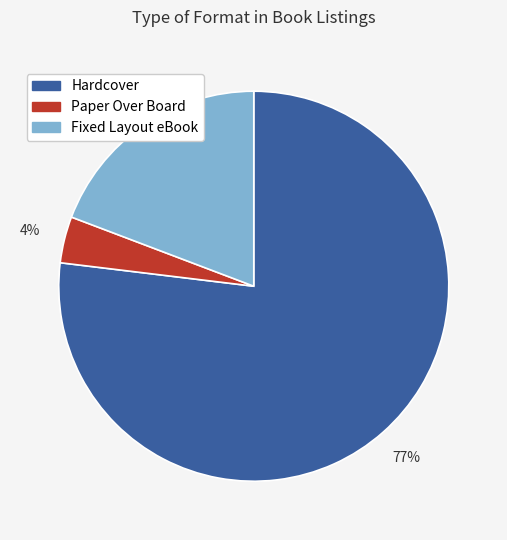

To the nearest percent, what is the combined percentage of Fixed Layout eBook and Paper Over Board?

23%